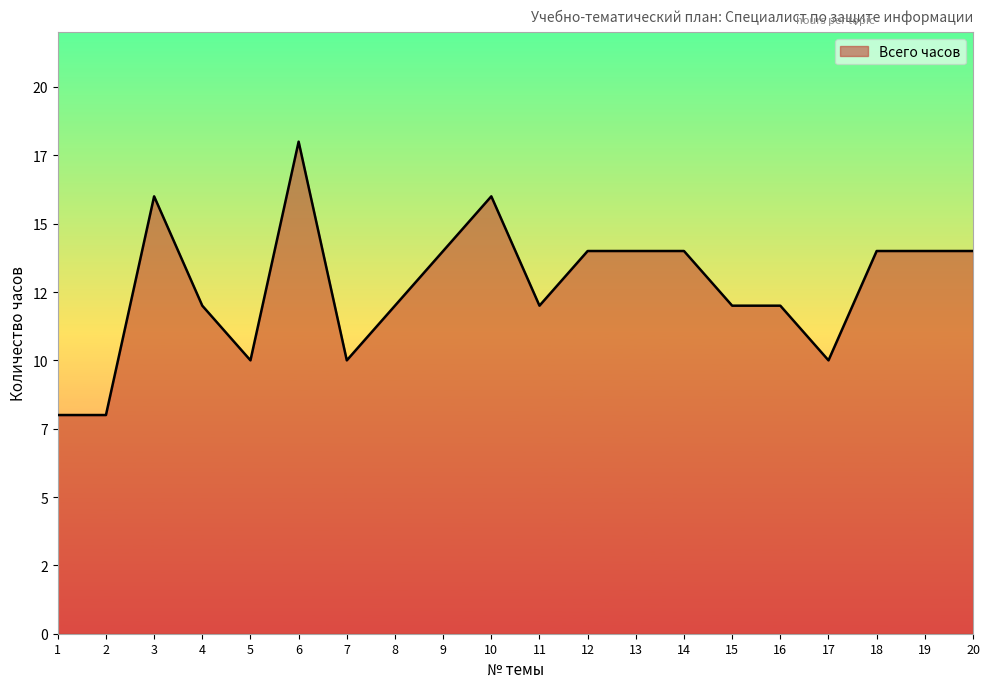

Does the chart have visible grid lines?

No